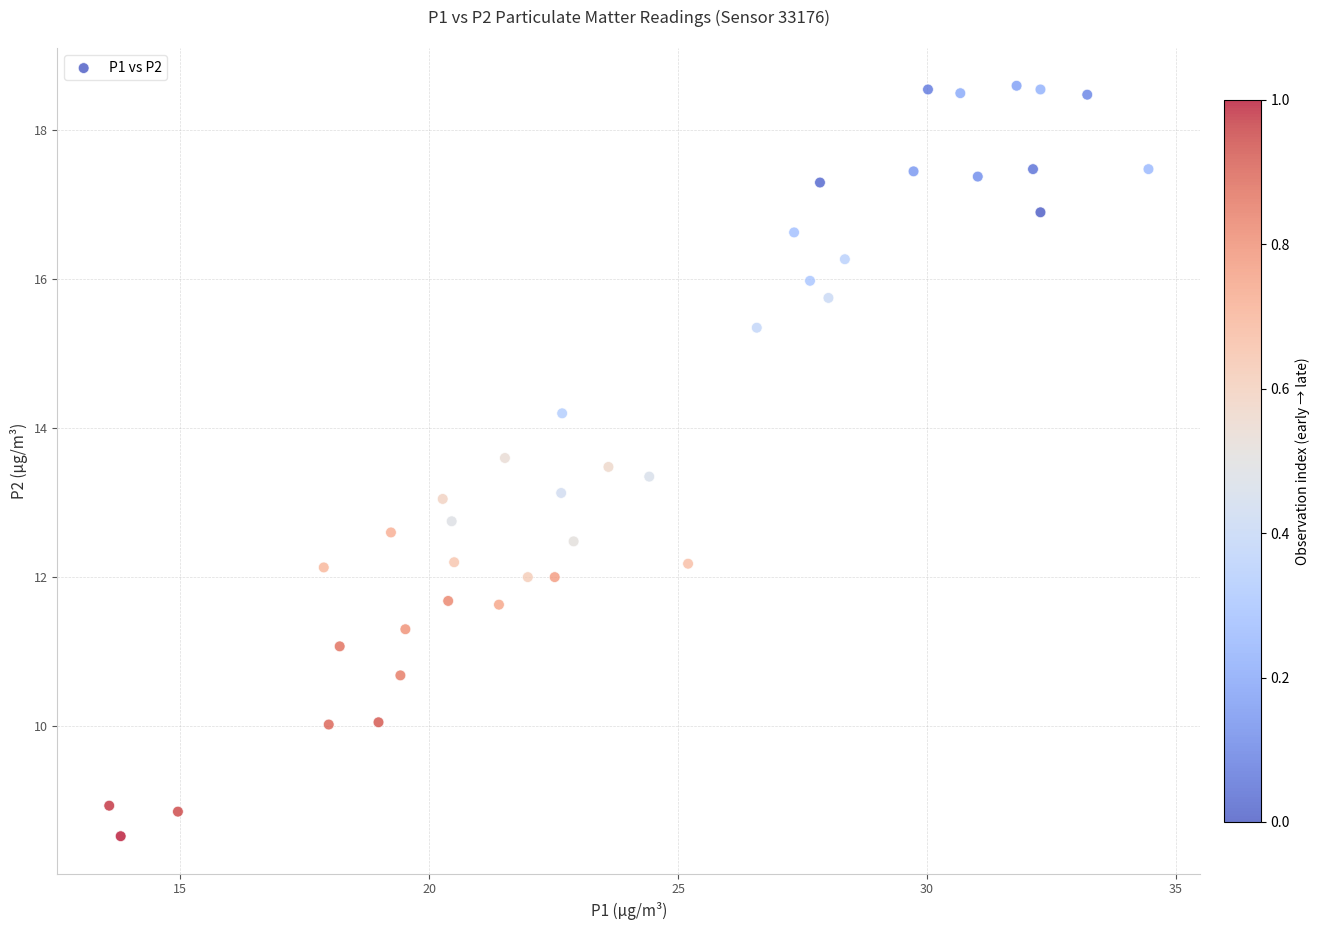

What is the range of X values (max minus min)?

20.9